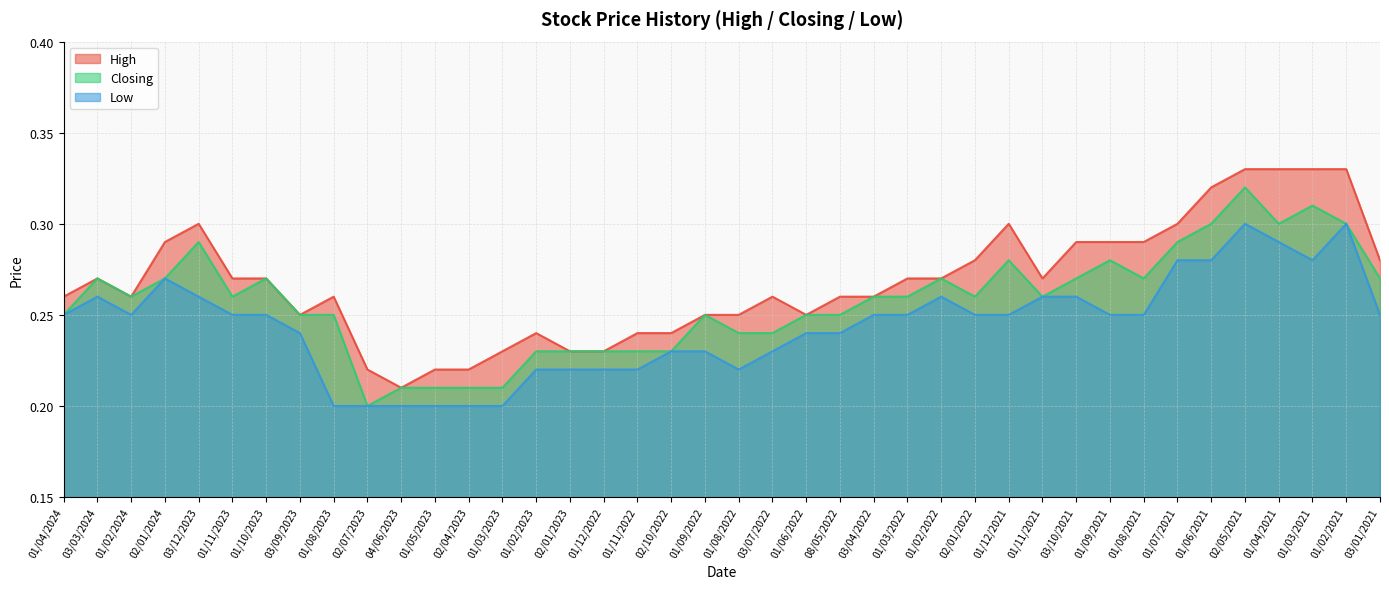

True or false: Closing has a value of 0.3 at 02/04/2023.

False